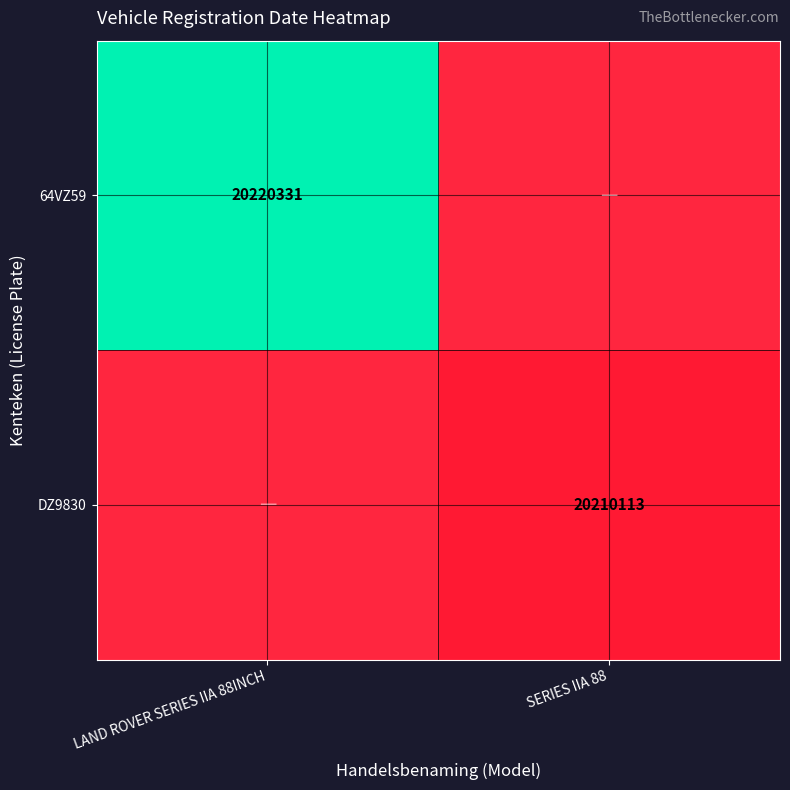

Between LAND ROVER SERIES IIA 88INCH and SERIES IIA 88, which is larger?

SERIES IIA 88